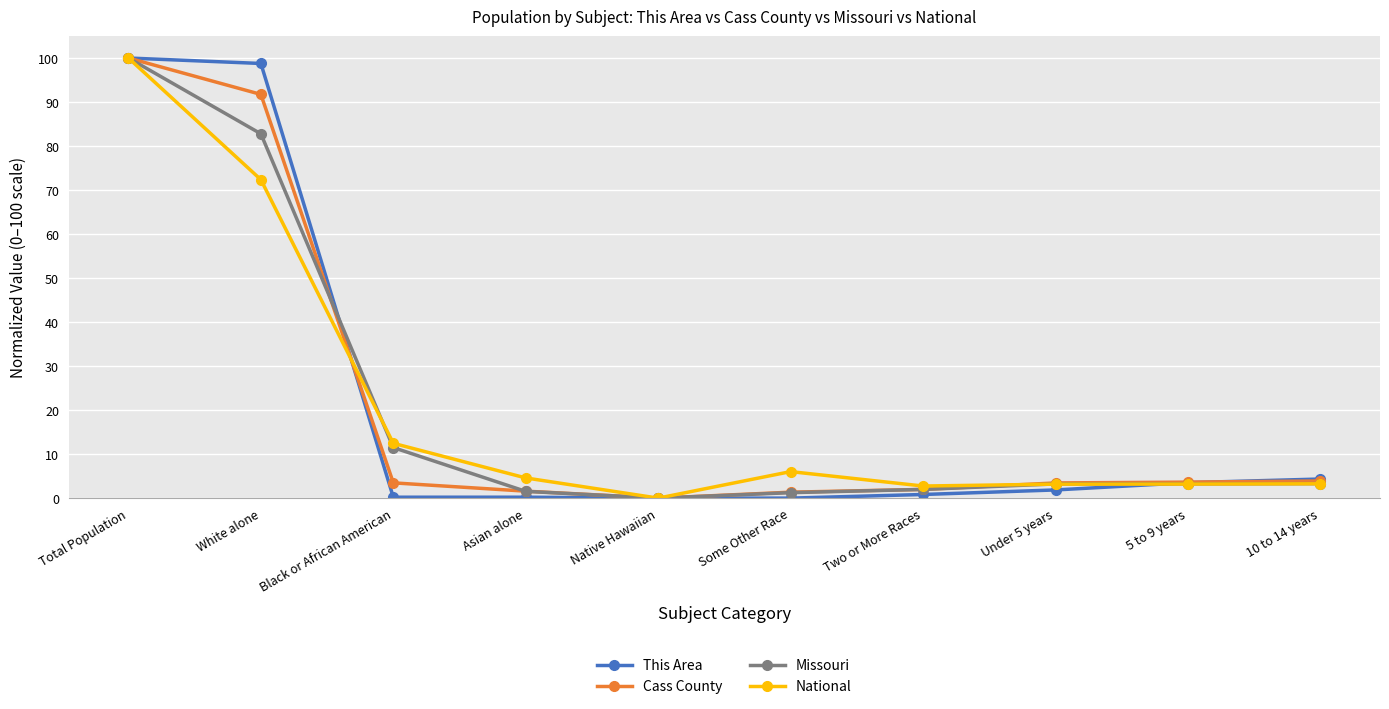

At which label does National reach its peak?

Total Population